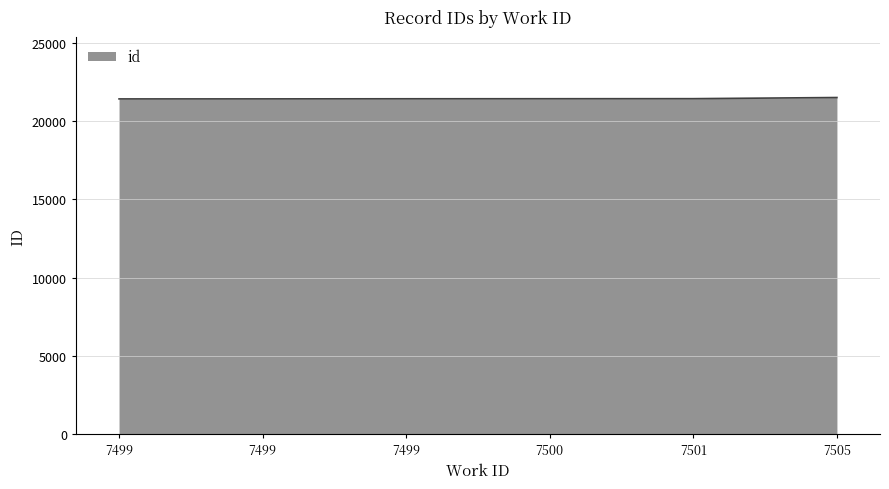

Count the number of categories in the chart.

6